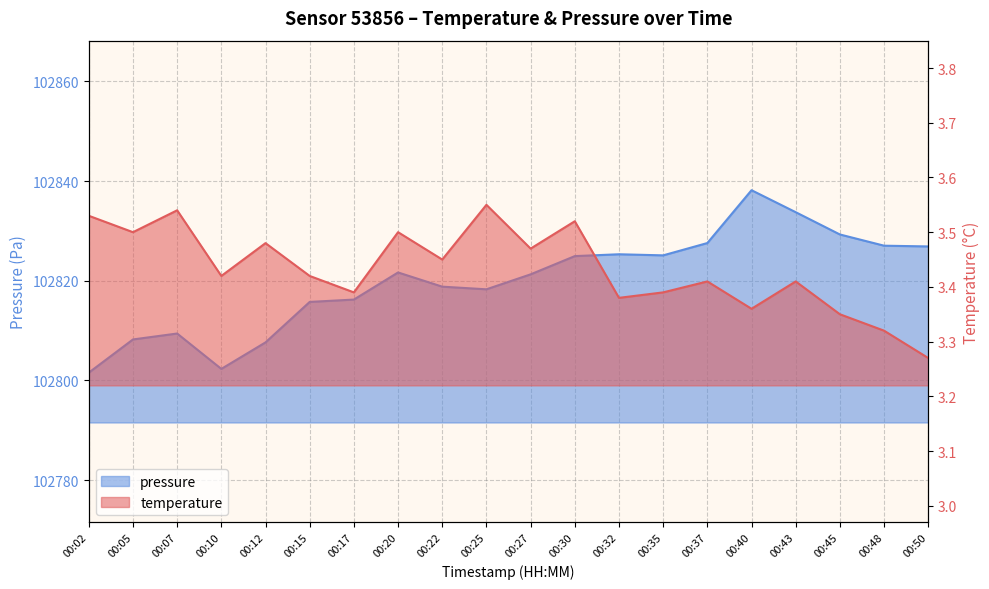

Which series has the largest total across all categories?

pressure_scaled